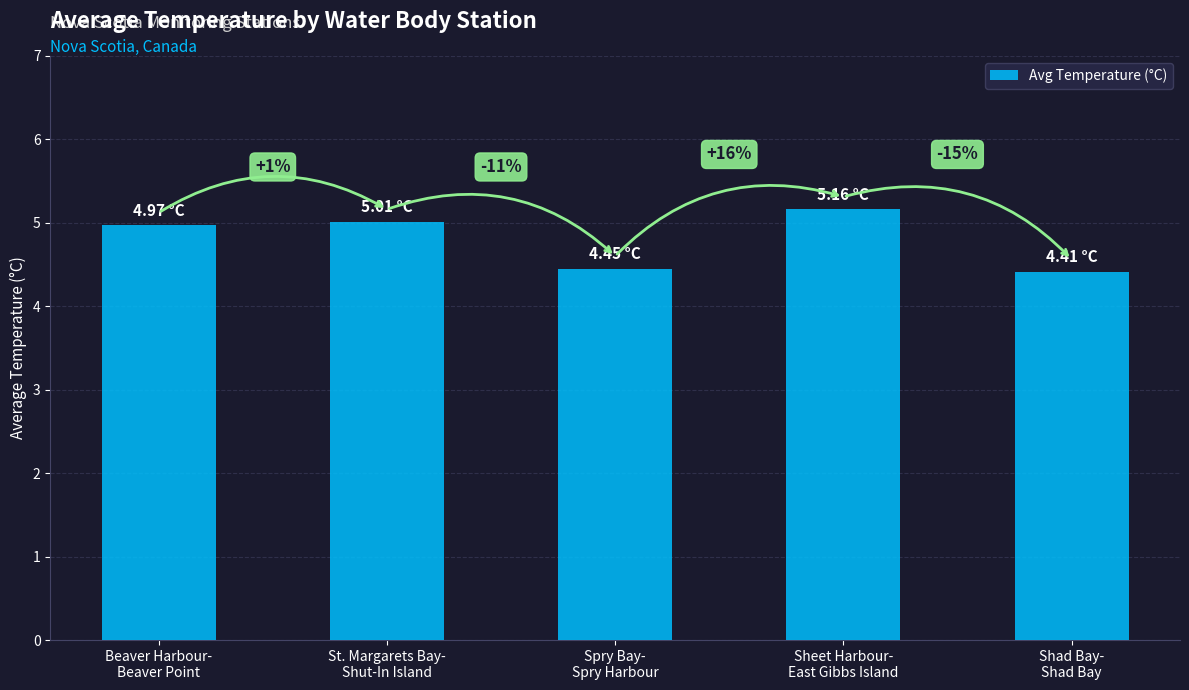

List the labels in order of value, largest first.

Sheet Harbour-
East Gibbs Island, St. Margarets Bay-
Shut-In Island, Beaver Harbour-
Beaver Point, Spry Bay-
Spry Harbour, Shad Bay-
Shad Bay